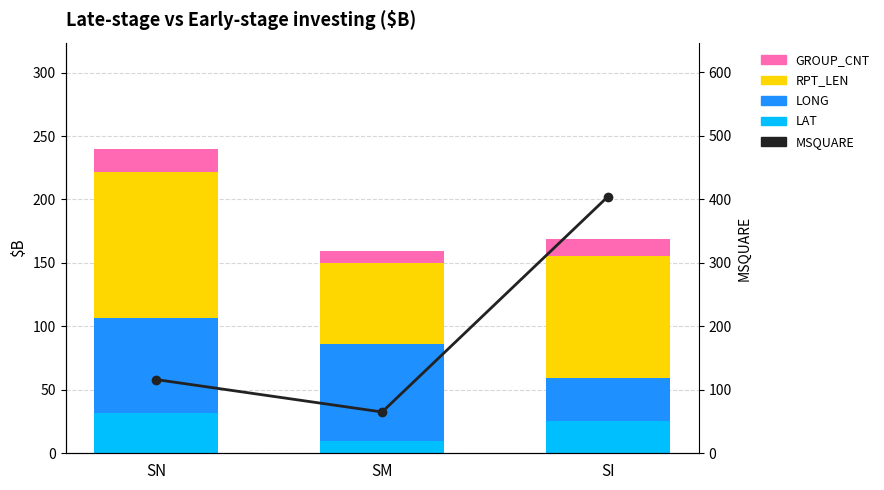

True or false: RPT_LEN has a value of 96.0 at SI.

True